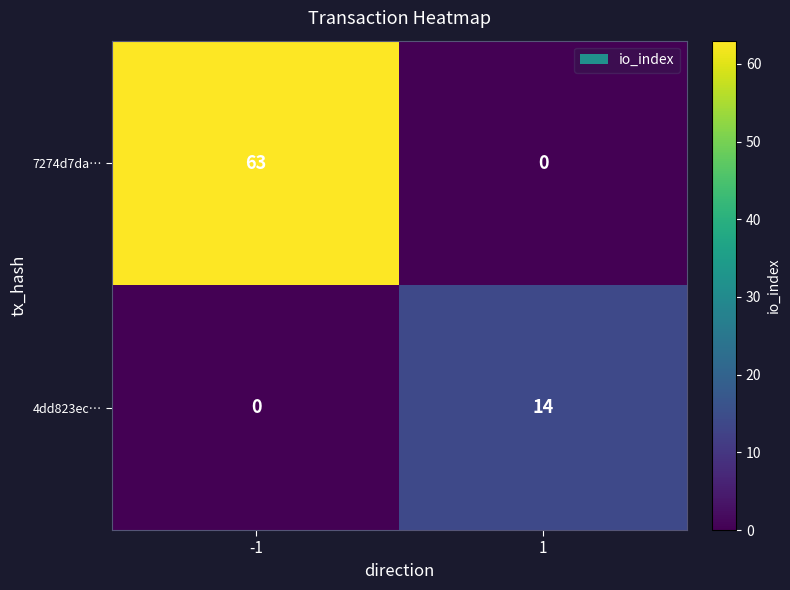

How many distinct data groups are displayed?

2